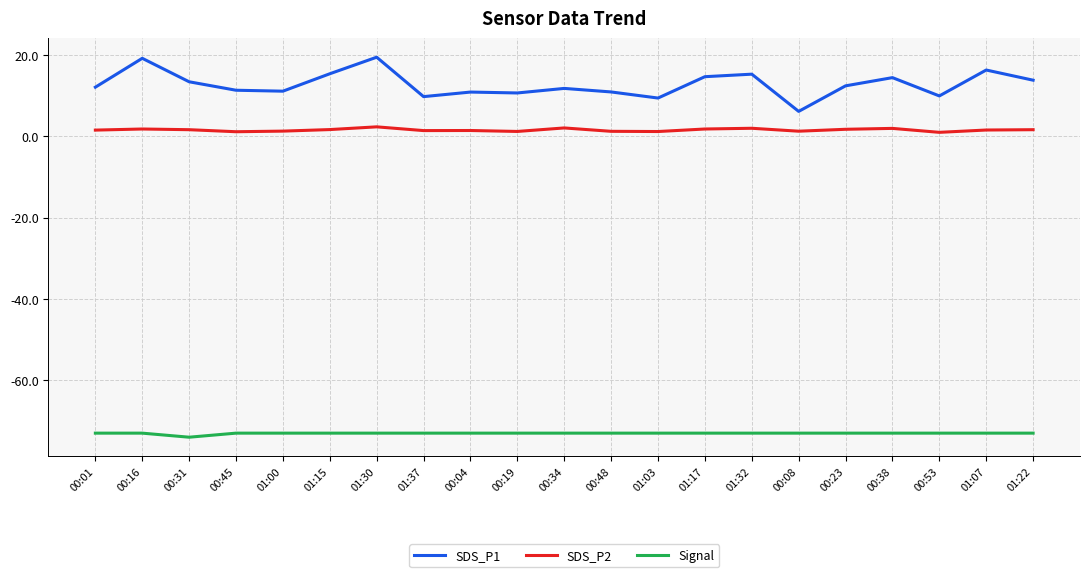

What is the highest value of the SDS_P1 series?

19.4